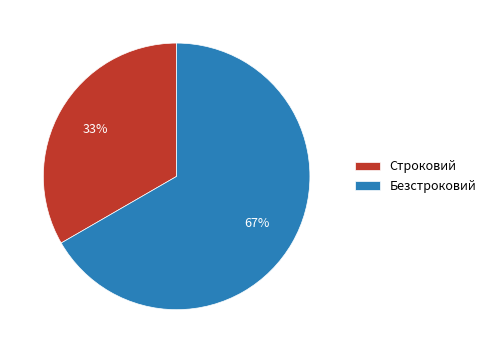

To the nearest percent, what percentage of the pie is Строковий?

33%